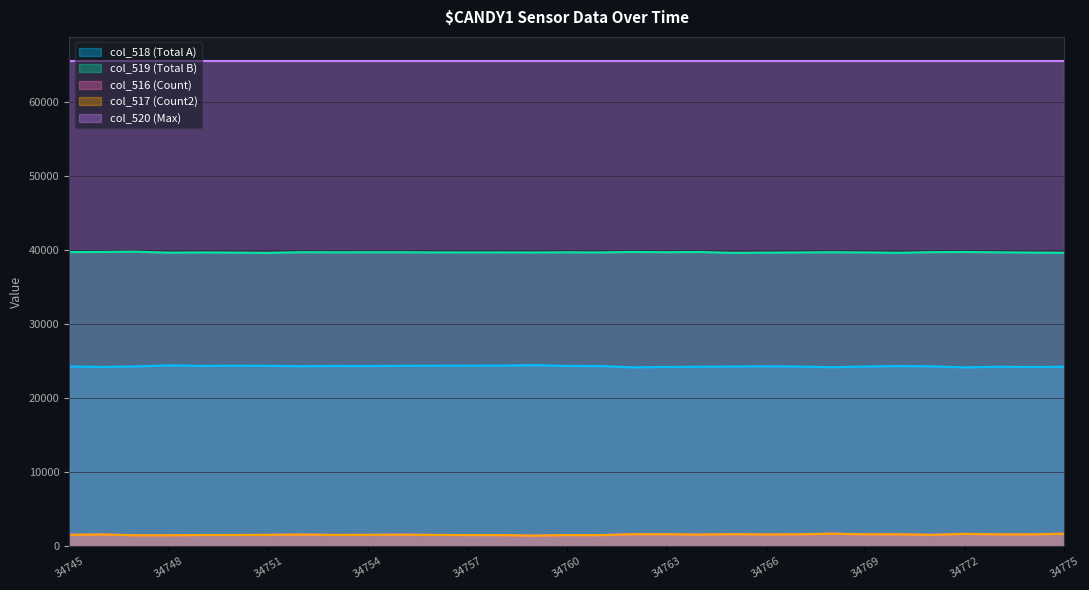

True or false: col_516 and col_517 intersect in this chart.

False